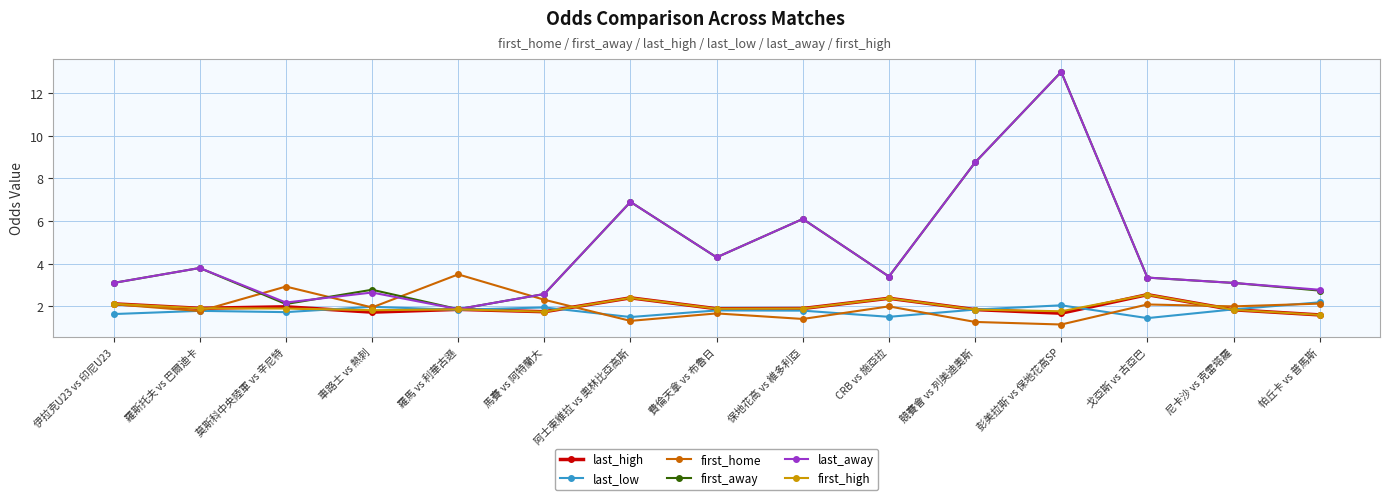

What is the total value across all series at 馬賽 vs 阿特蘭大?

12.9